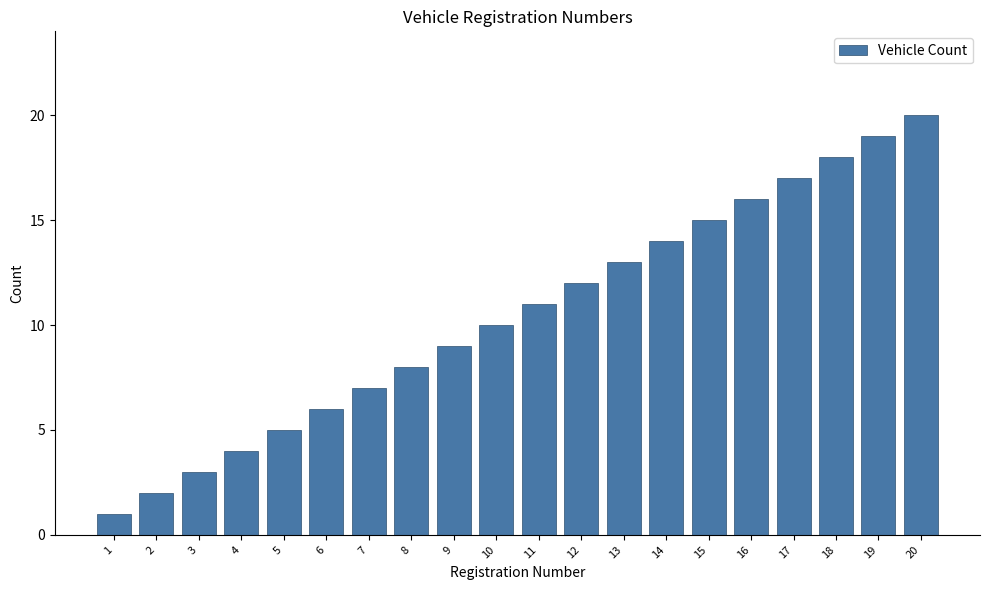

What is the greatest value displayed?

20